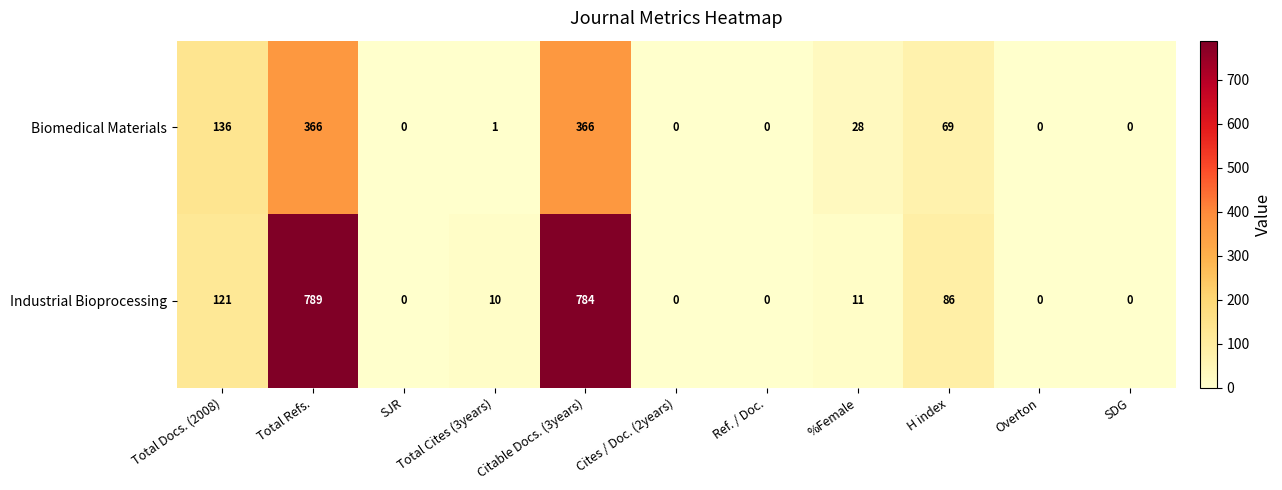

What is the maximum value shown in the chart?

789